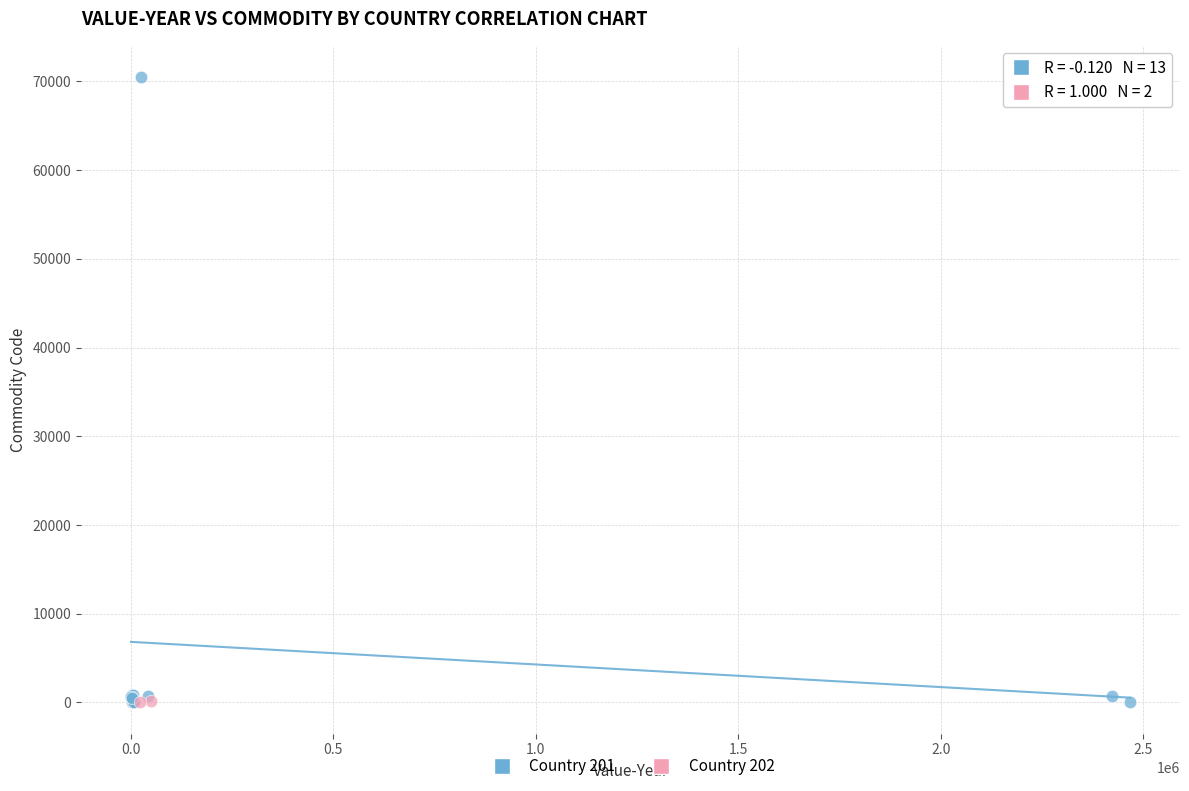

Which series has the largest Y range (max minus min)?

Country 201